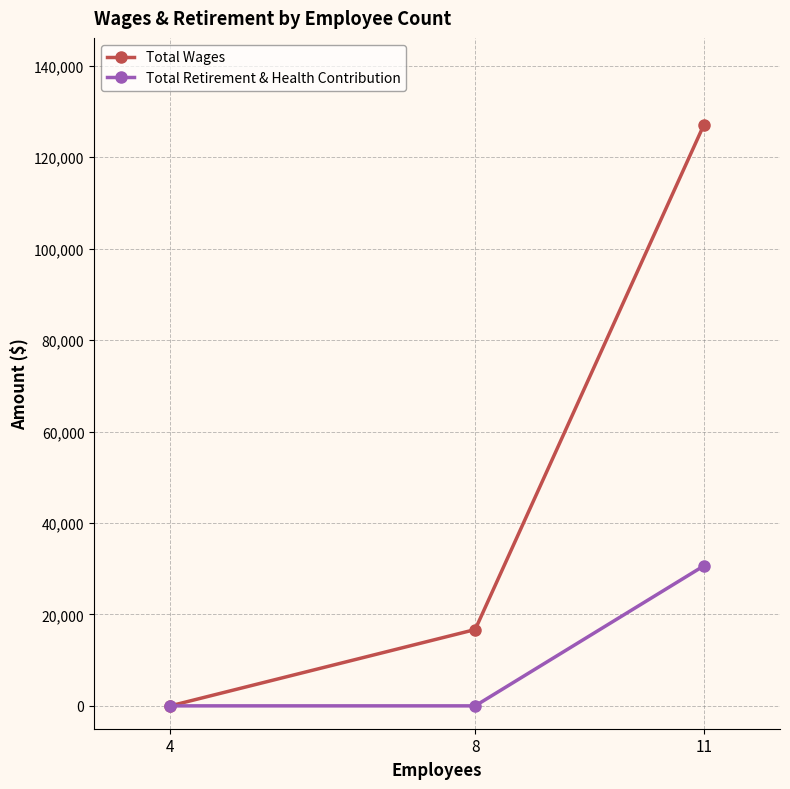

What is the difference between the second highest and minimum values in the Total Wages series?

16693